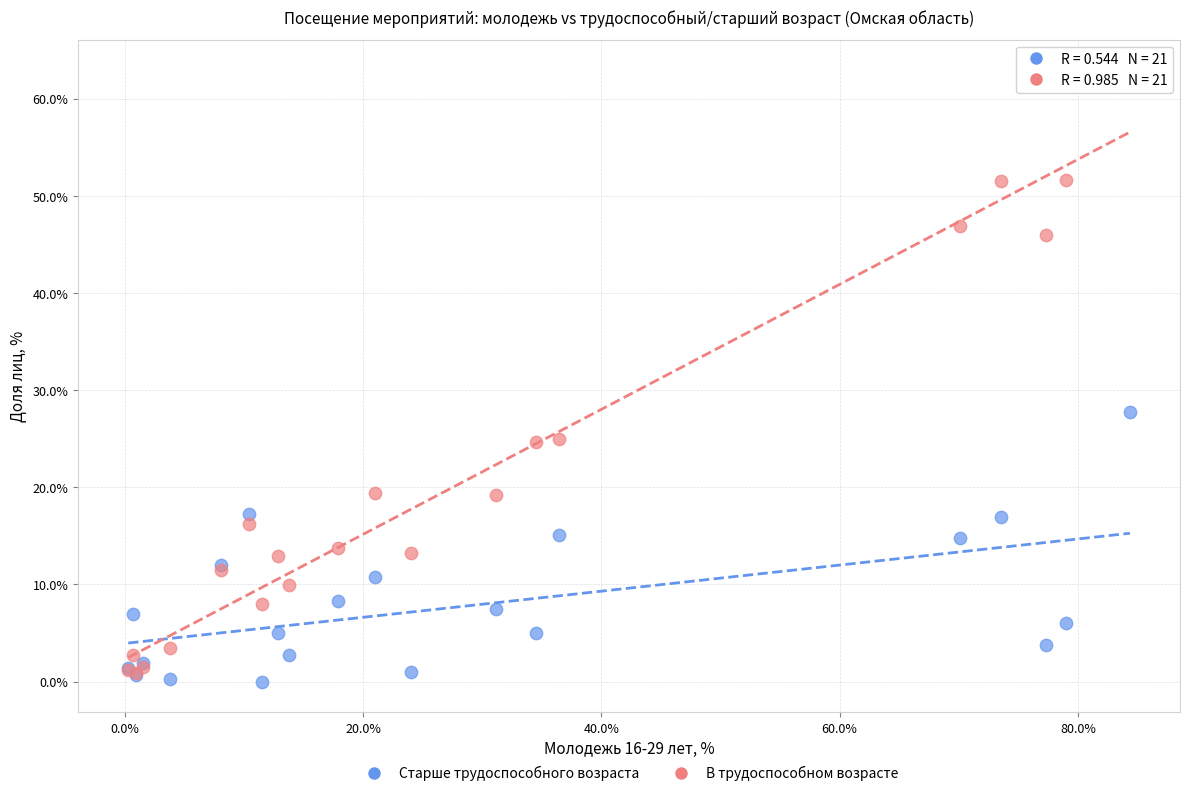

Which series has the widest spread of Y values?

В трудоспособном возрасте